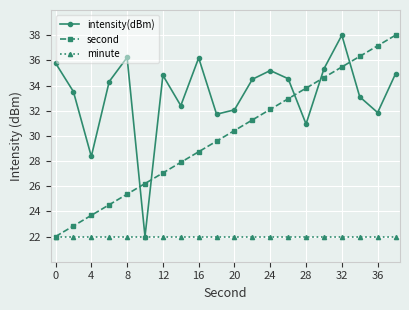

What are all the series names shown in the legend?

intensity(dBm), second, minute